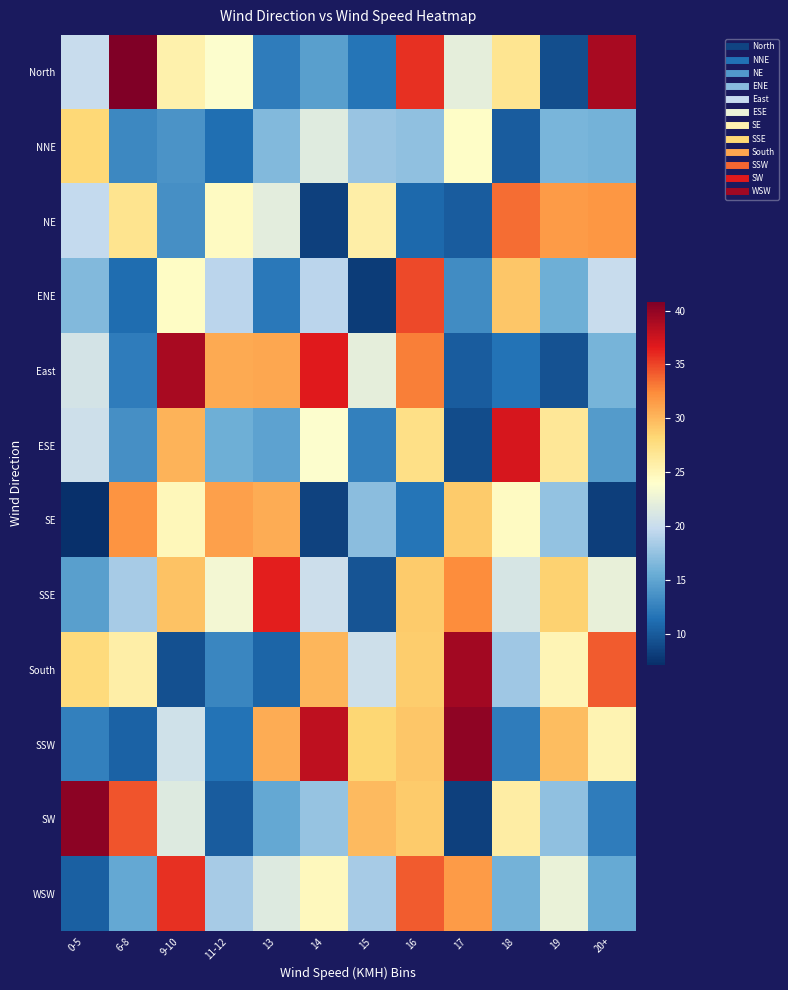

Which series has the largest range (max minus min)?

SW